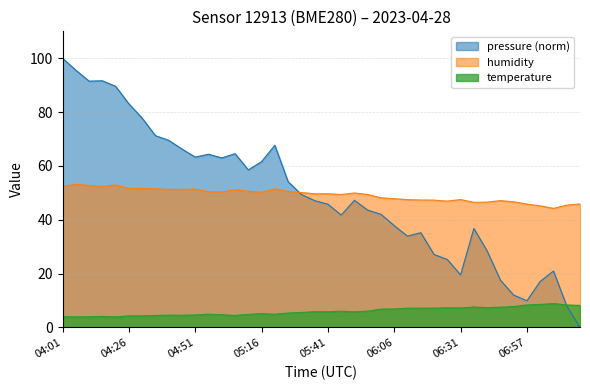

Does the chart have visible grid lines?

Yes